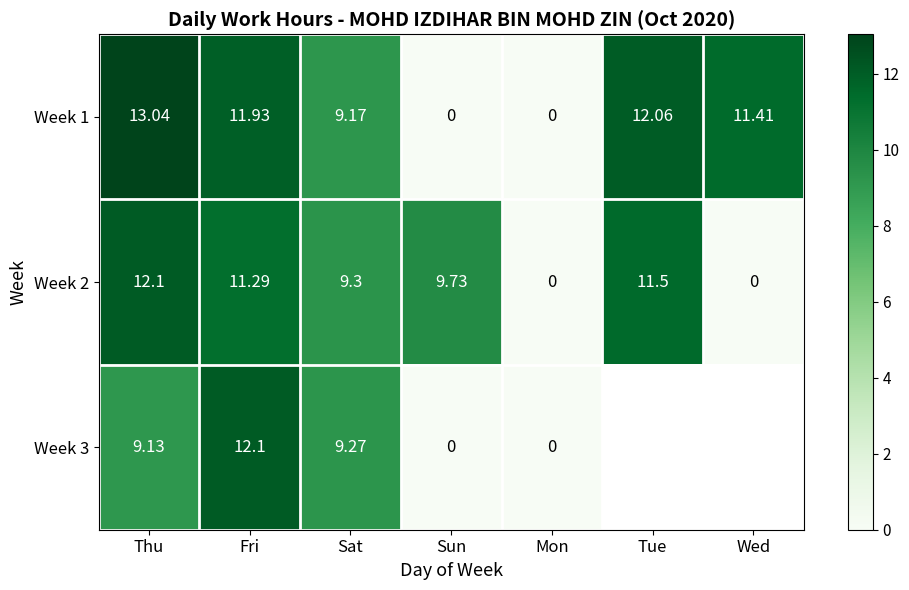

What is the average value of the Week 2 series?

7.7